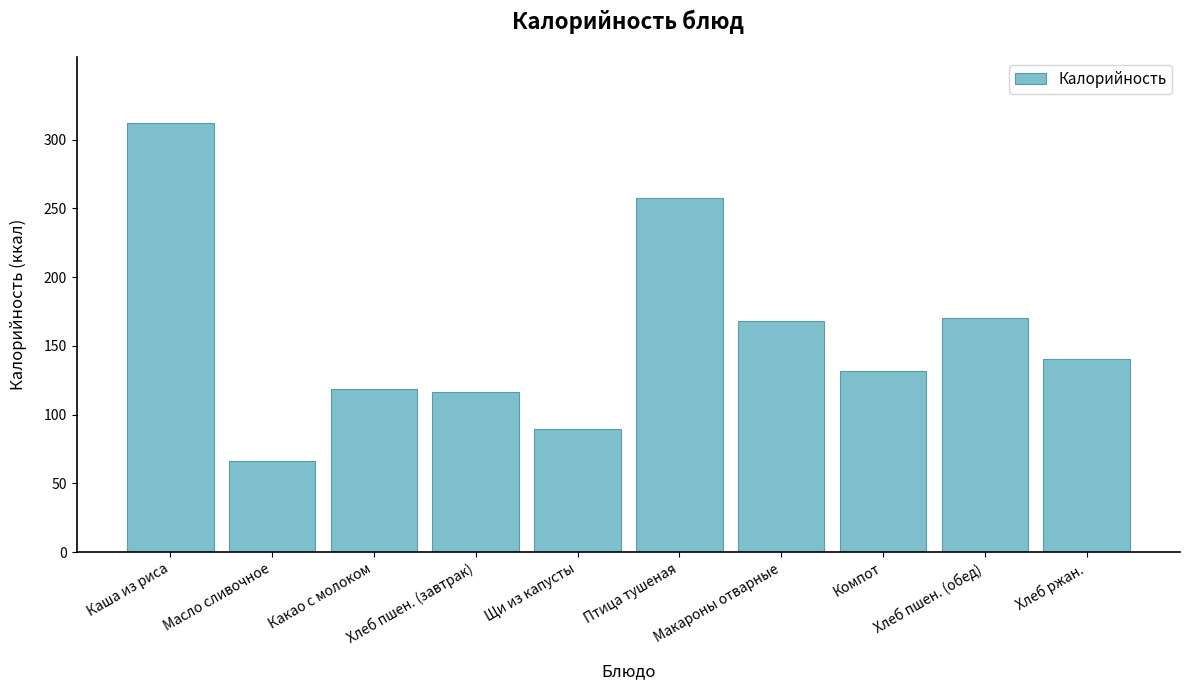

What value does the data have at Компот?

132.0